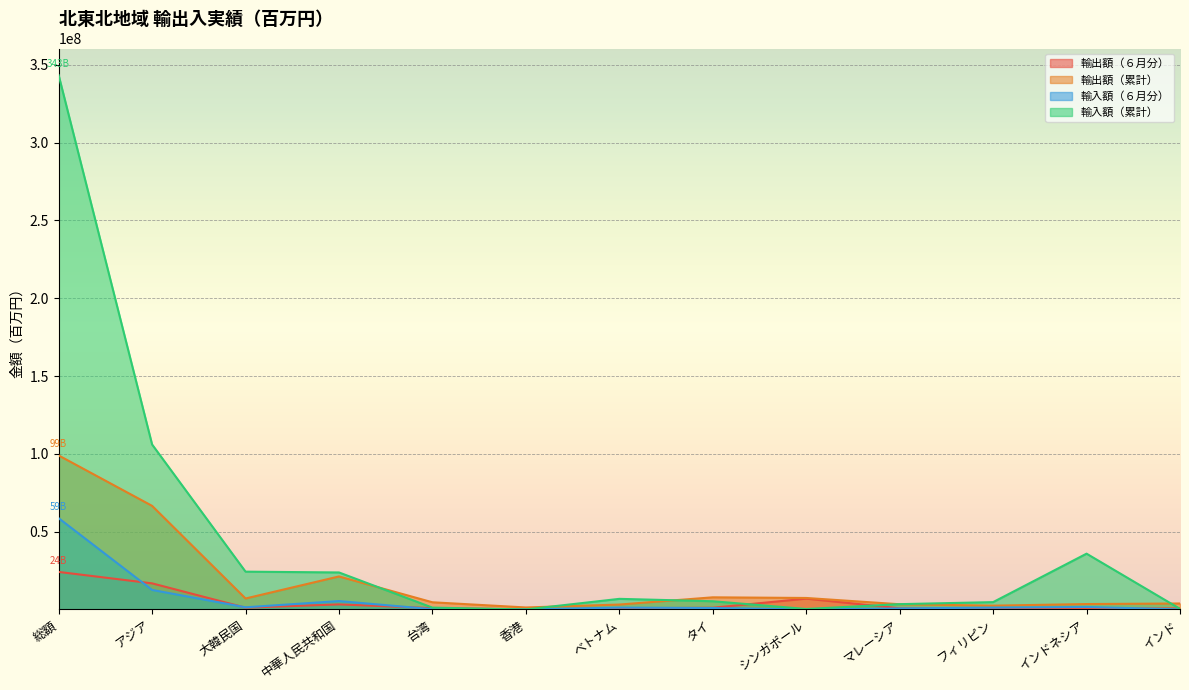

Where is the first local maximum for 輸入額（累計）?

ベトナム